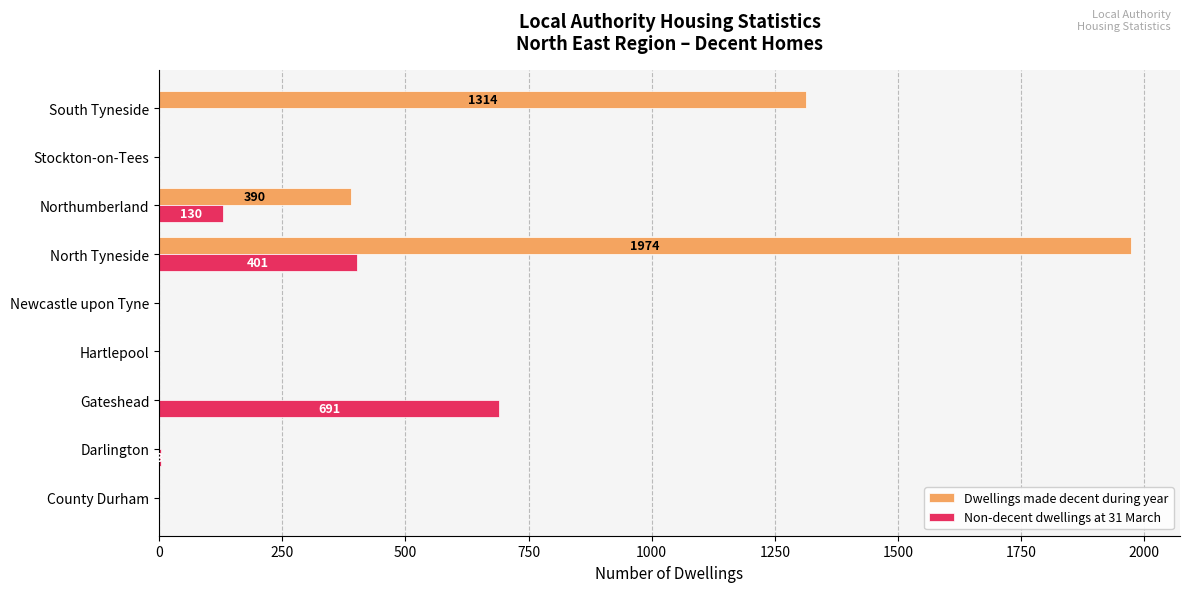

What is the sum of all Dwellings made decent during year values?

3678